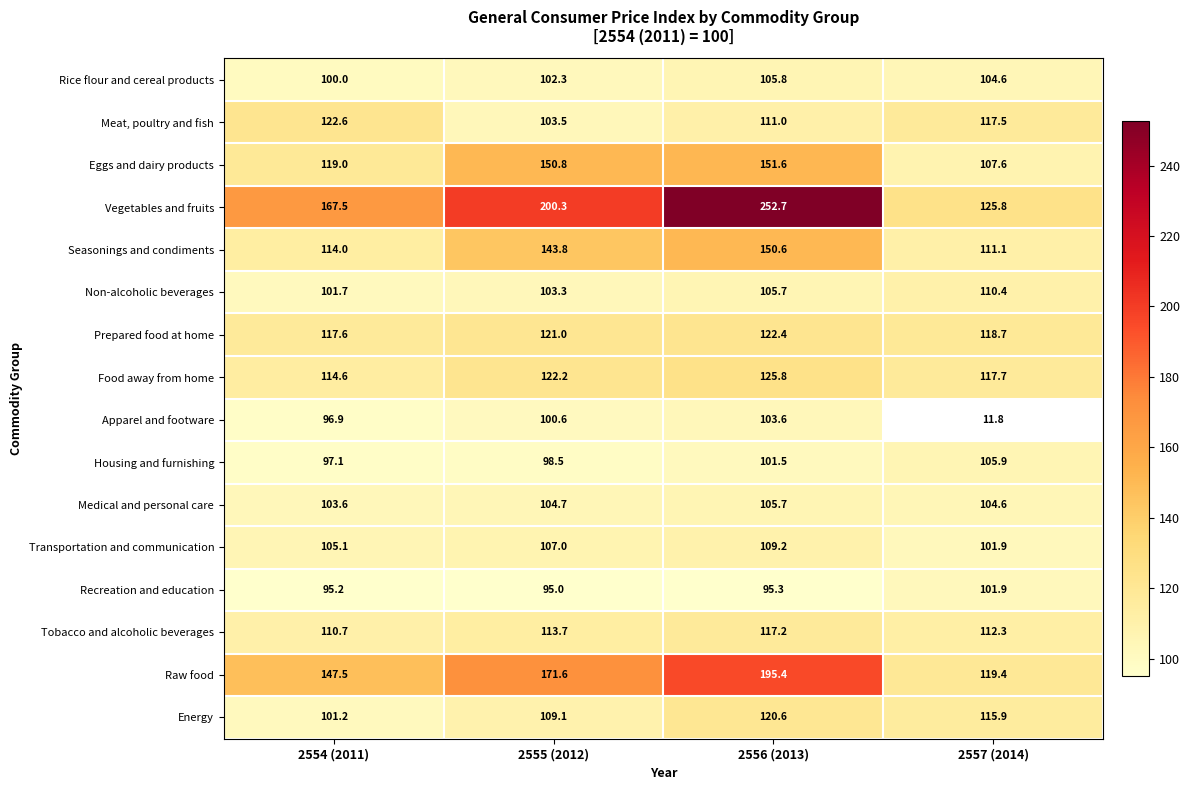

Is it true that Food away from home equals 122.2 at 2555 (2012)?

True